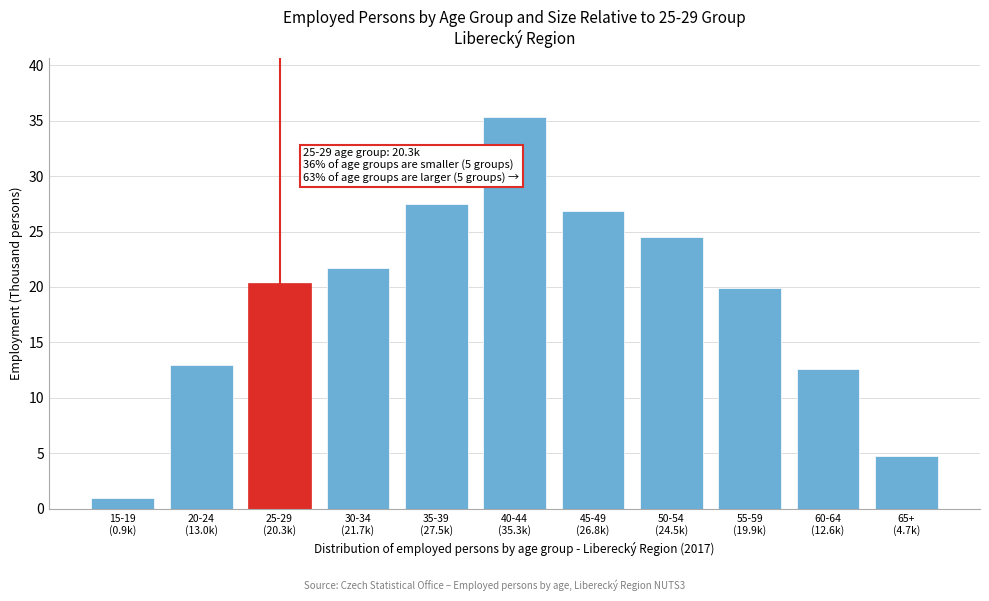

Reading left to right, extract all data points from this chart.

0.9	13.0	20.3	21.7	27.5	35.3	26.8	24.5	19.9	12.6	4.7